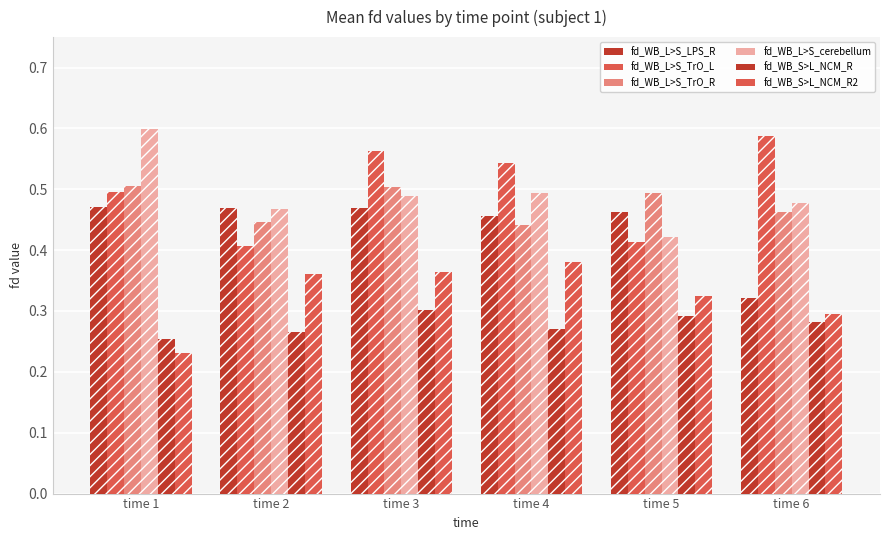

What is the greatest value displayed?

0.6